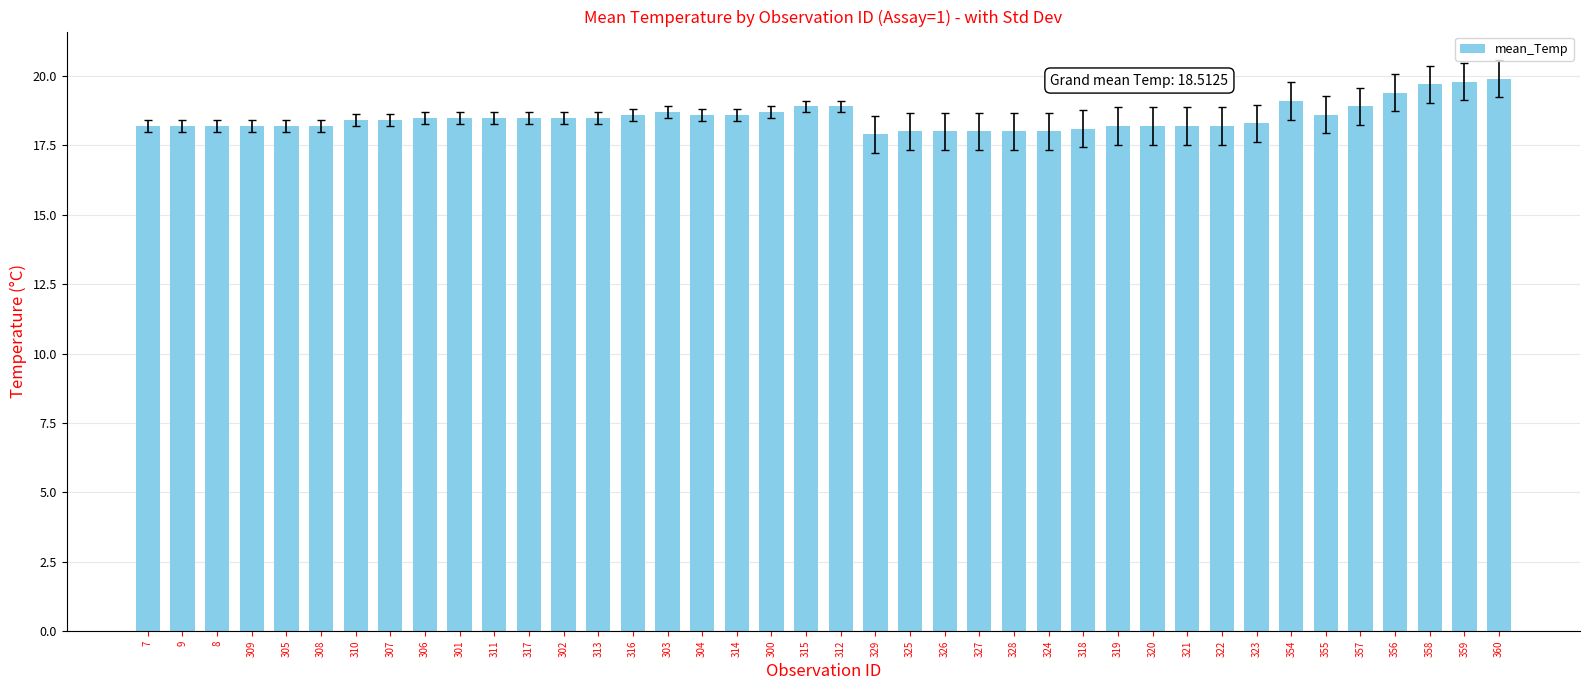

What is the smallest value displayed?

17.9